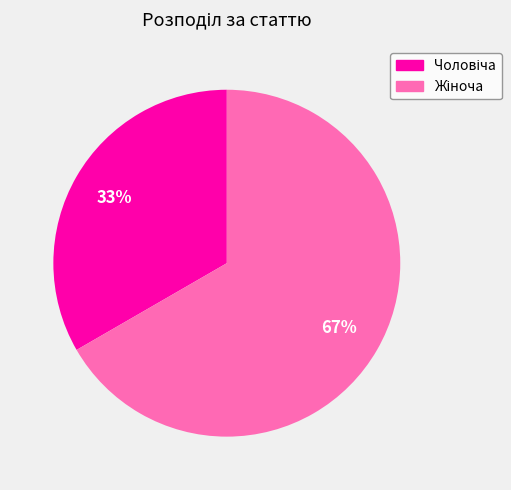

To the nearest percent, what is the average slice percentage?

50%